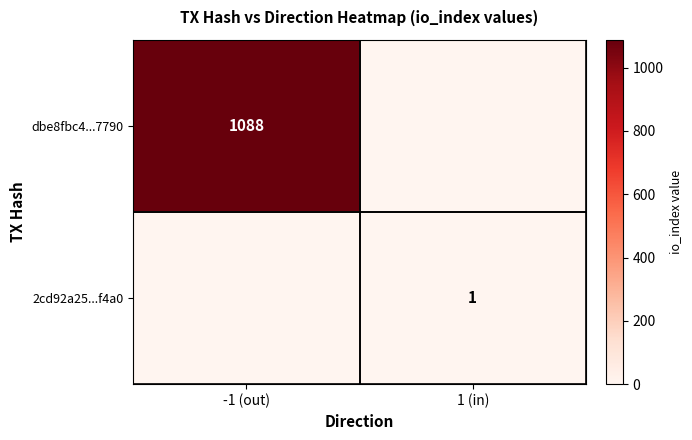

Is the value of 2cd92a25...f4a0 at 1 (in) greater than the value of dbe8fbc4...7790 at -1 (out)?

No